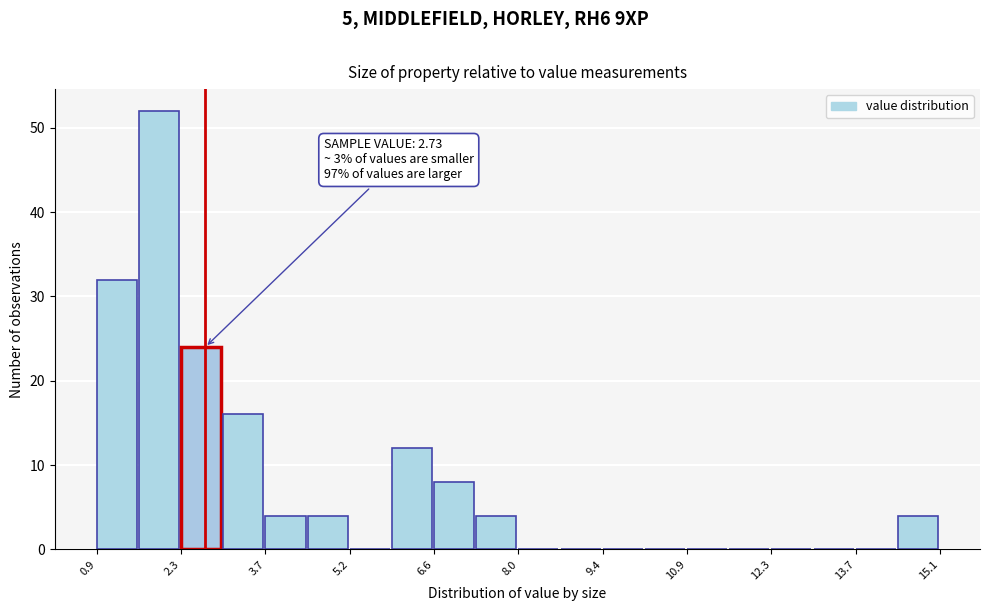

Read against the x-axis, roughly where is the centre of the tallest bar?

2.0